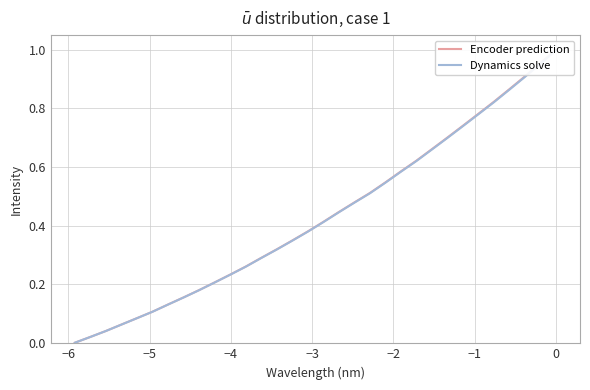

Rank the series by their average value, from lowest to highest.

Dynamics solve, Encoder prediction